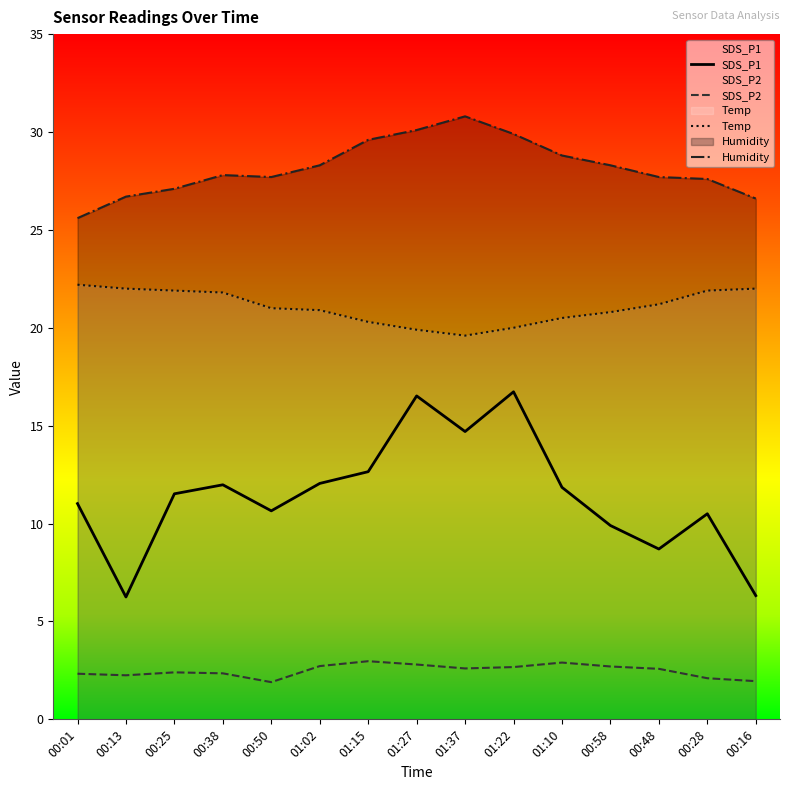

What are all the series names shown in the legend?

SDS_P1, SDS_P2, Temp, Humidity